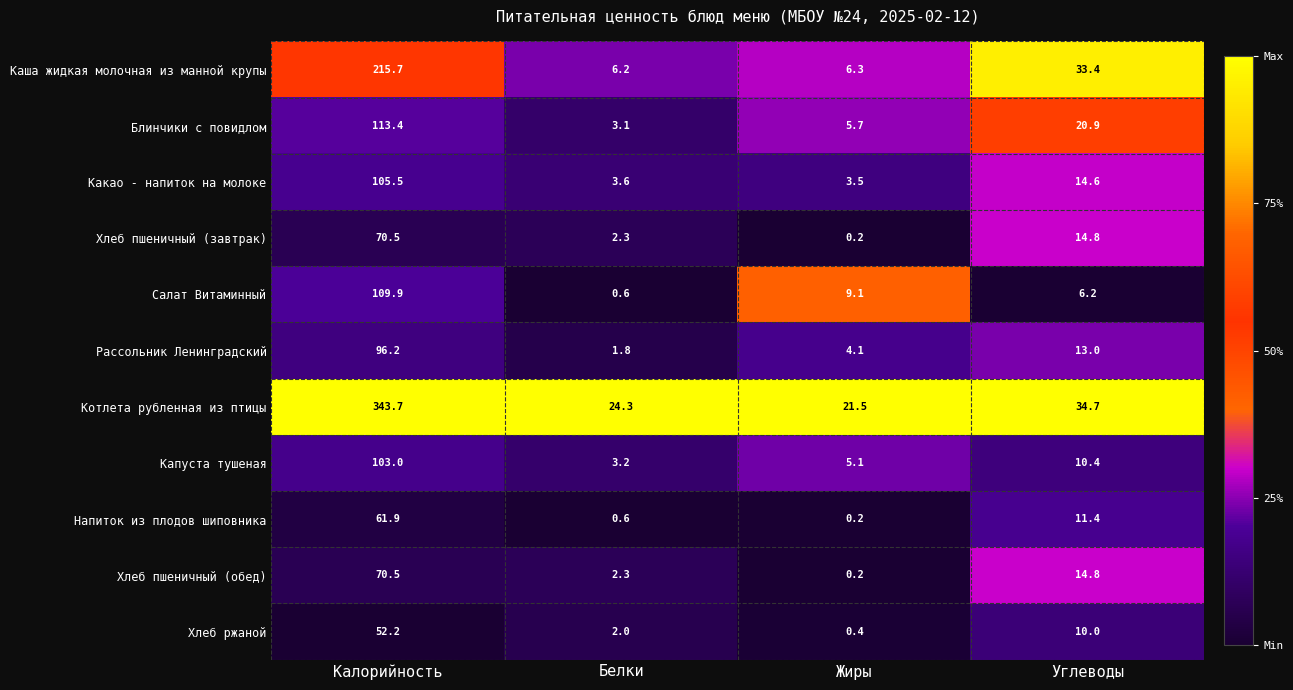

What is the difference between the highest and lowest values at Углеводы?

28.5